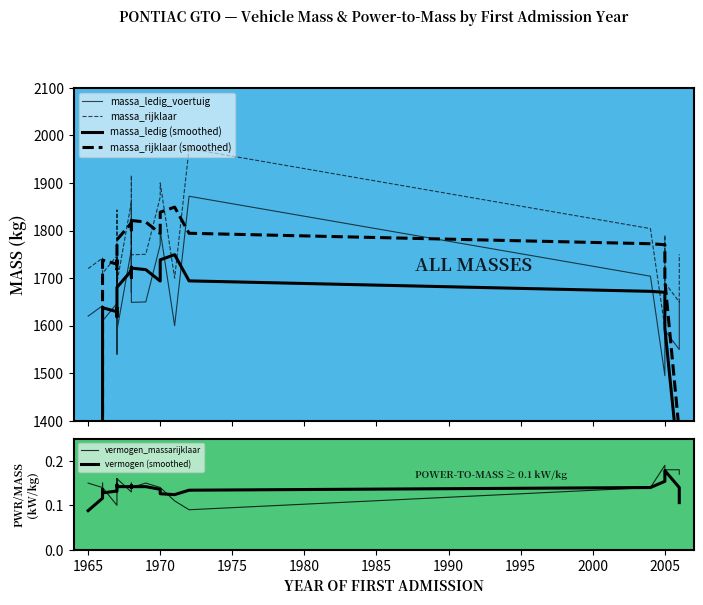

Which series has the largest total across all categories?

massa_rijklaar